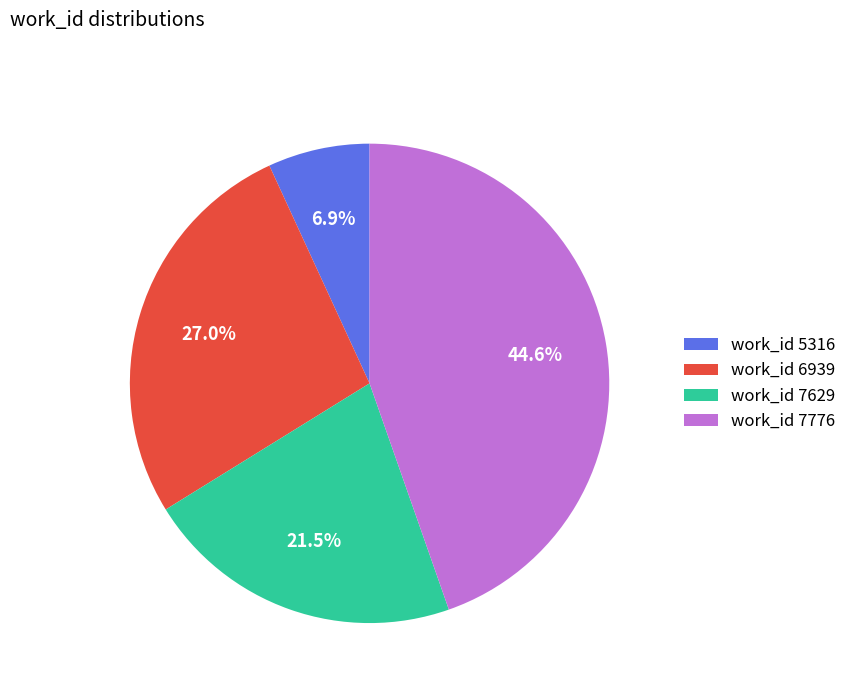

Is work_id 6939 the majority of the pie?

No